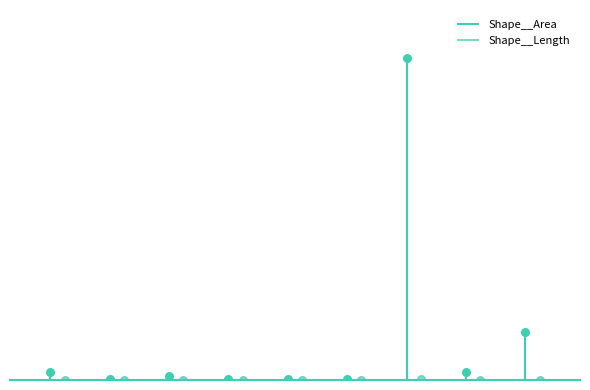

Which series contains the lowest Y value?

Shape__Length